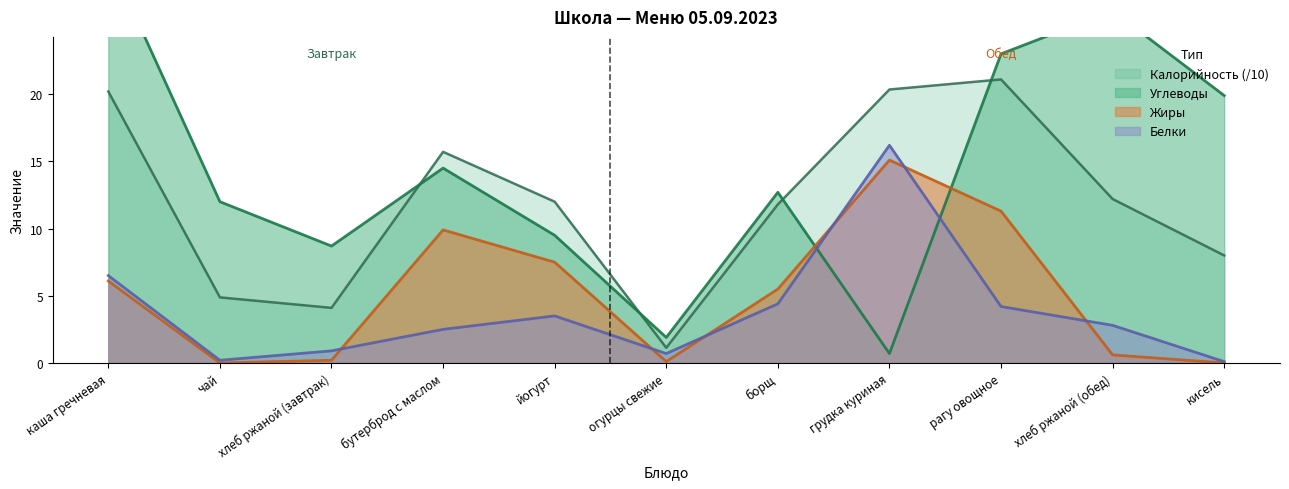

Reading left to right, extract all data points from this chart.

Калорийность: 20.2	4.9	4.1	15.7	12.0	1.1	11.8	20.4	21.1	12.2	8.0
Белки: 6.5	0.2	0.9	2.5	3.5	0.7	4.4	16.2	4.2	2.8	0.1
Жиры: 6.1	0.0	0.2	9.9	7.5	0.1	5.5	15.1	11.3	0.6	0.0
Углеводы: 30.2	12.0	8.7	14.5	9.5	1.9	12.7	0.7	23.0	26.2	19.9